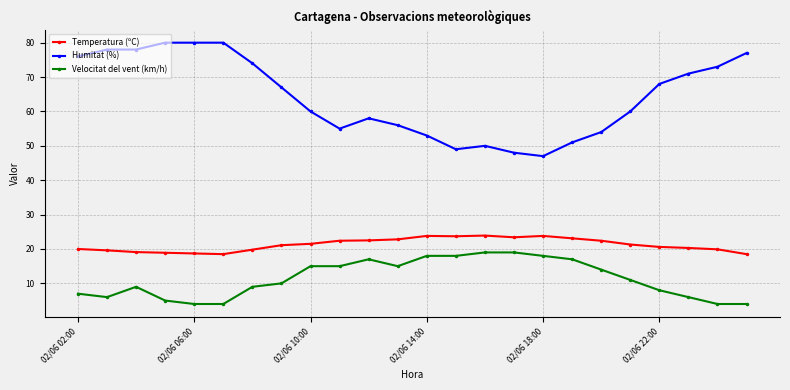

Does the chart have visible grid lines?

Yes